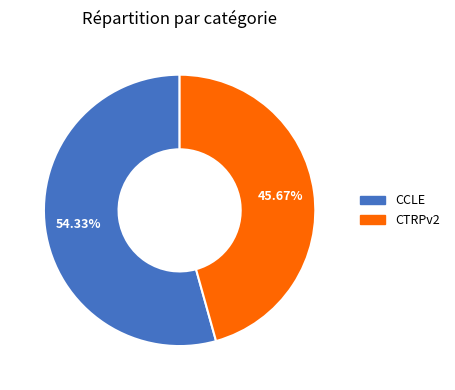

To the nearest percent, what is the average slice percentage?

50%